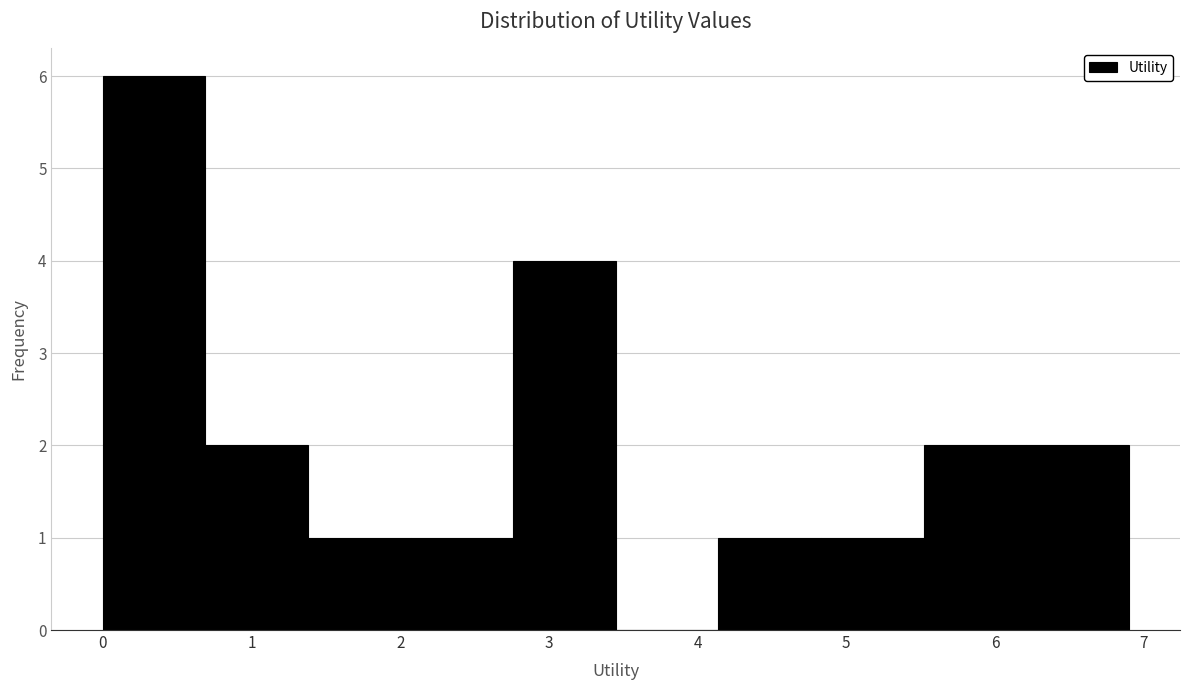

Reading left to right, transcribe this chart: for each bar, give the range it covers on the x-axis and its height. Neither the bar edges nor the heights are printed on the chart, so give them approximately, as read against the axes.

0.00 to 0.69: 6
0.69 to 1.38: 2
1.38 to 2.07: 1
2.07 to 2.76: 1
2.76 to 3.45: 4
3.45 to 4.14: 0
4.14 to 4.83: 1
4.83 to 5.52: 1
5.52 to 6.21: 2
6.21 to 6.90: 2